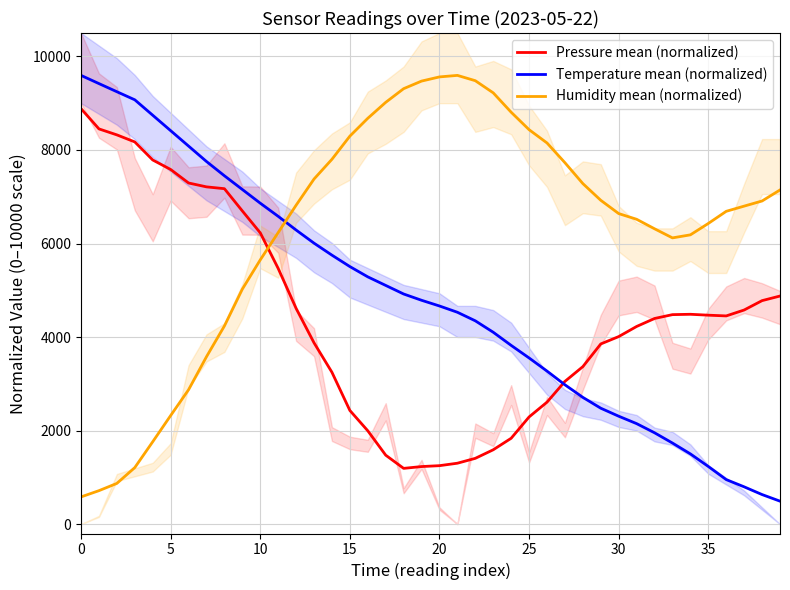

Which series ends up on top after the final intersection of Humidity mean (normalized) and Pressure mean (normalized)?

Humidity mean (normalized)